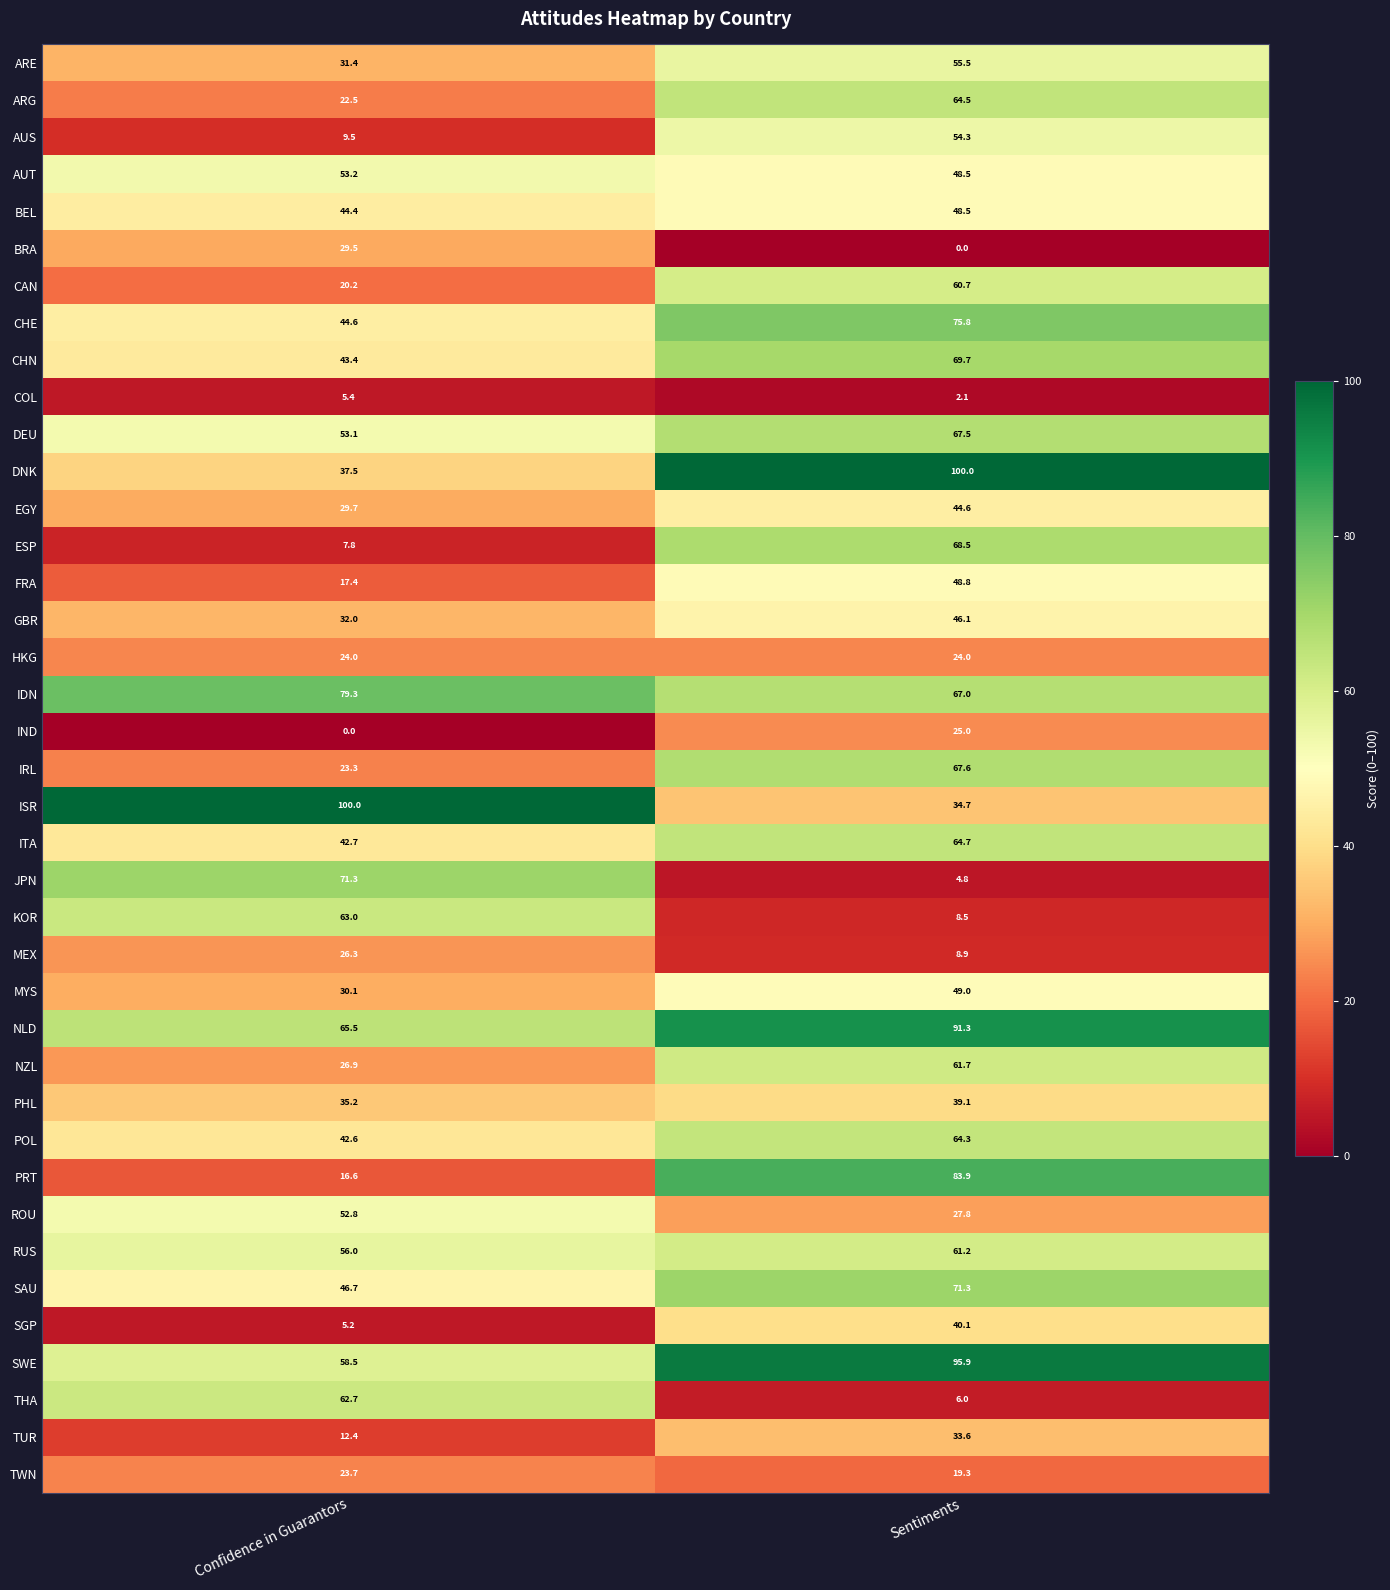

At how many categories does at least one series exceed 51?

2